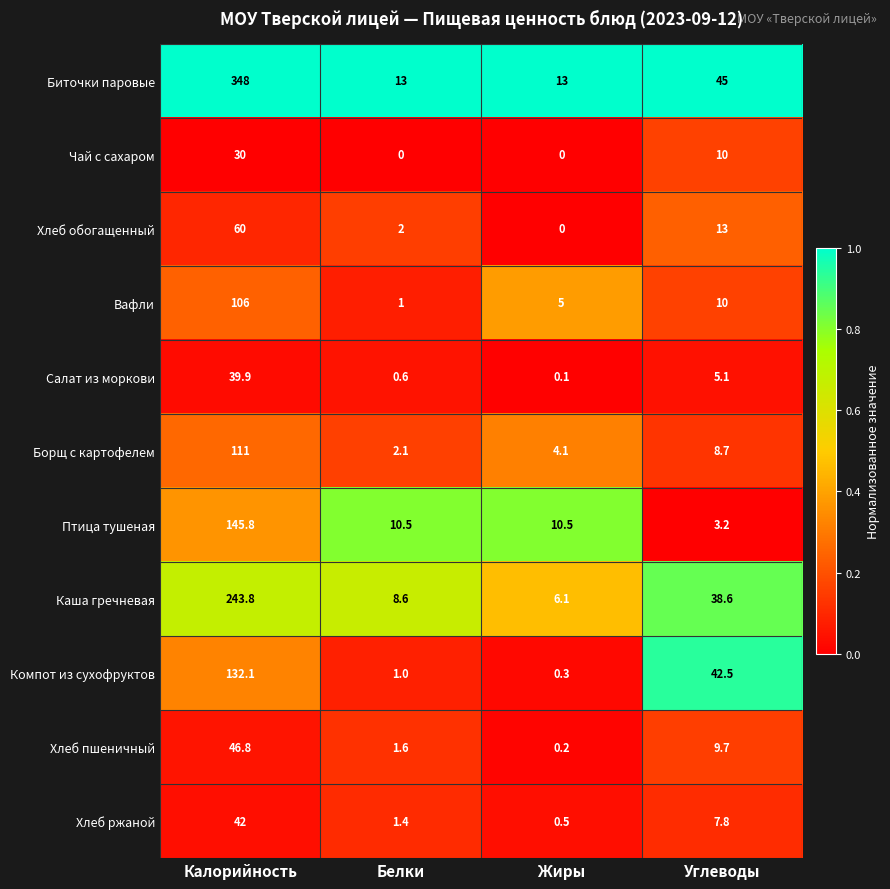

Count the number of categories in the chart.

4